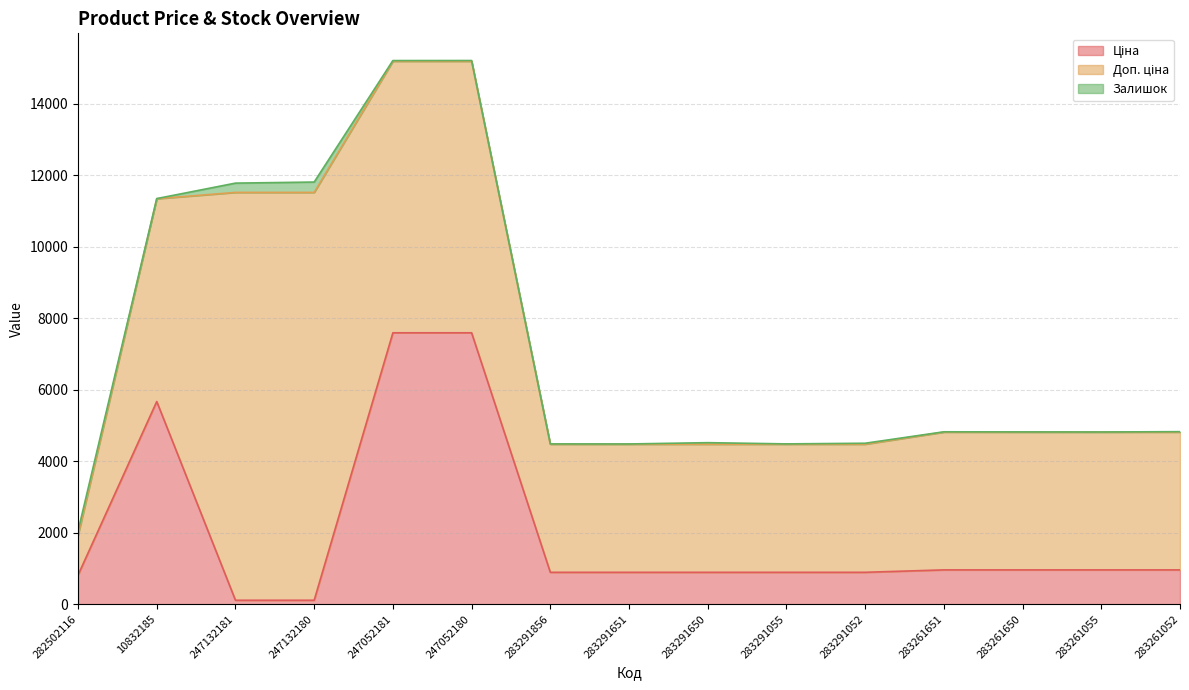

Reading right to left, list all the values displayed in this chart.

Ціна: 283261052=963.5	283261055=963.5	283261650=963.5	283261651=963.5	283291052=895.9	283291055=895.9	283291650=895.9	283291651=895.9	283291856=895.9	247052180=7596.5	247052181=7596.5	247132180=114.1	247132181=114.1	10832185=5673.8	282502116=818.5
Доп. ціна: 283261052=3854.0	283261055=3854.0	283261650=3854.0	283261651=3854.0	283291052=3583.6	283291055=3583.6	283291650=3583.6	283291651=3583.6	283291856=3583.6	247052180=7596.5	247052181=7596.5	247132180=11410.0	247132181=11410.0	10832185=5673.8	282502116=1109.2
Залишок: 283261052=13.0	283261055=4.0	283261650=6.0	283261651=9.0	283291052=27.0	283291055=9.0	283291650=43.0	283291651=7.0	283291856=9.0	247052180=21.0	247052181=20.0	247132180=290.0	247132181=260.0	10832185=4.0	282502116=125.0